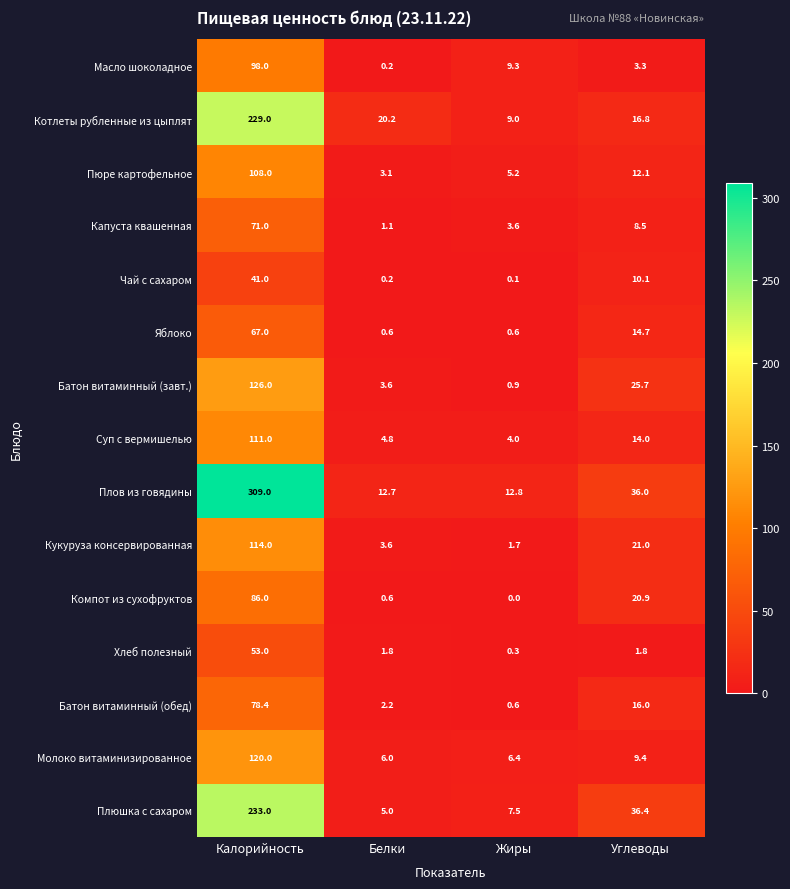

What is the difference between the second highest and minimum values in the Плюшка с сахаром series?

31.4